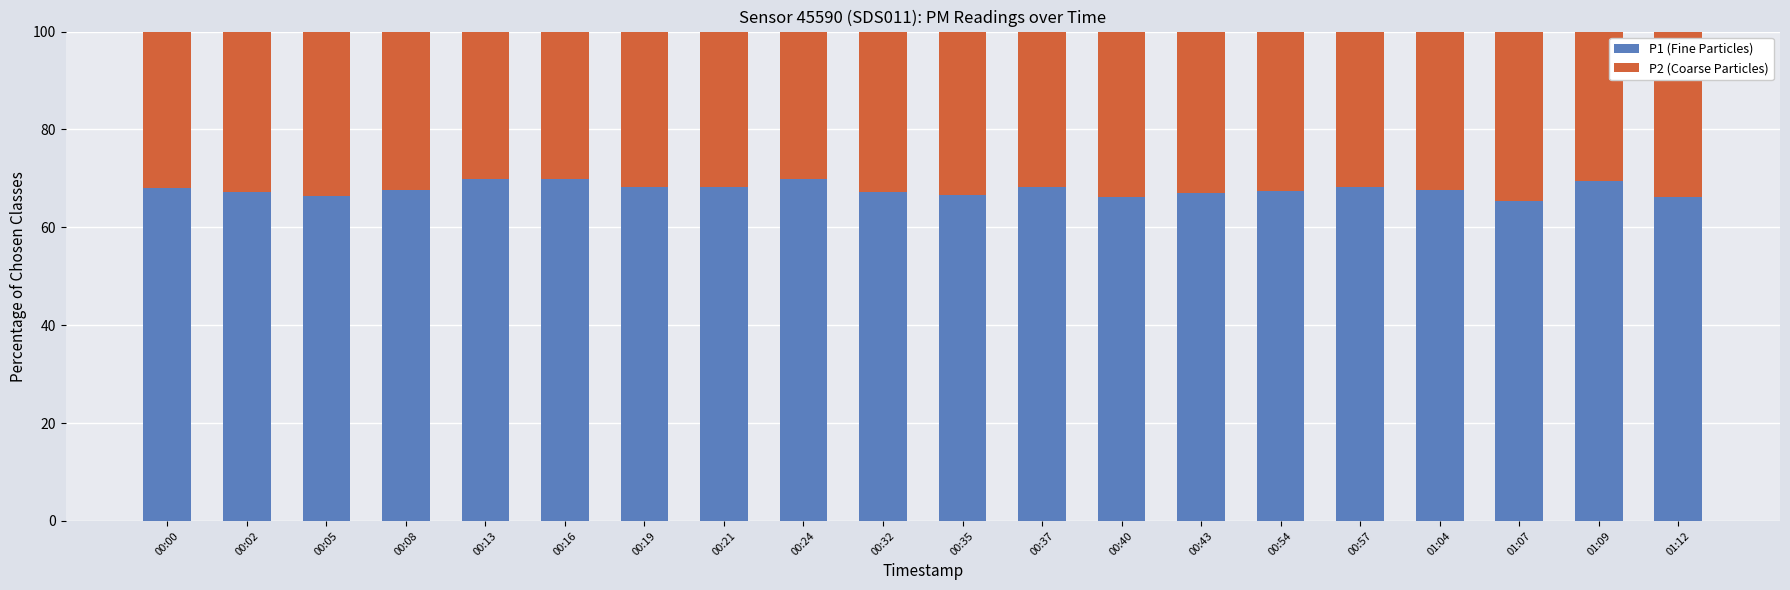

What is the maximum value for P1 (Fine Particles)?

70.0